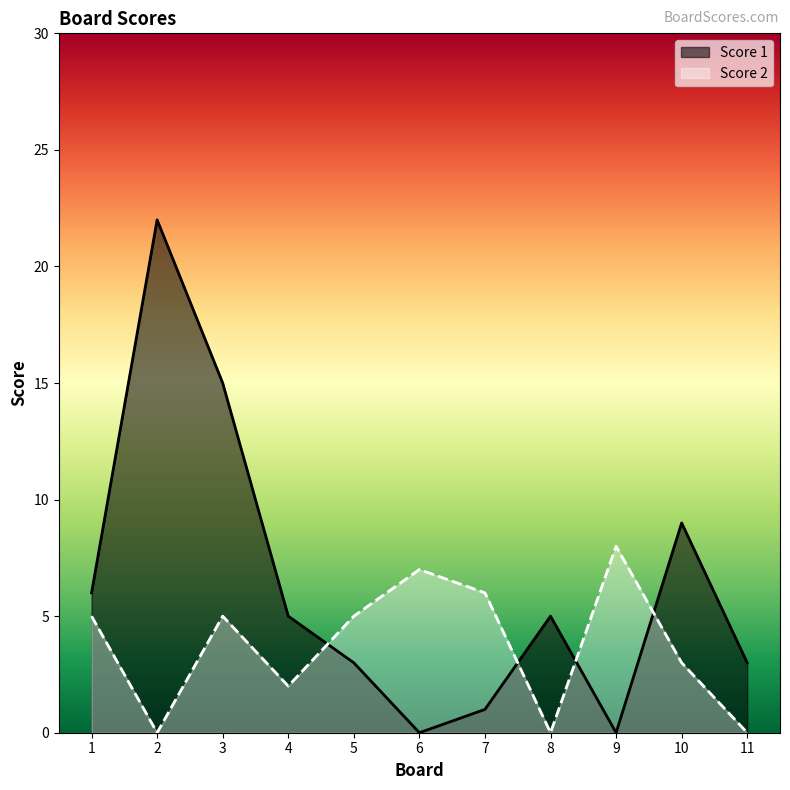

Does the chart display data point markers on the line(s)?

No